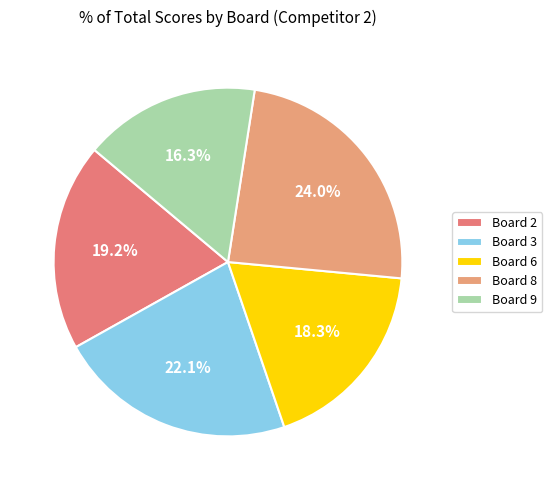

Rank the categories by value from highest to lowest.

Board 8, Board 3, Board 2, Board 6, Board 9